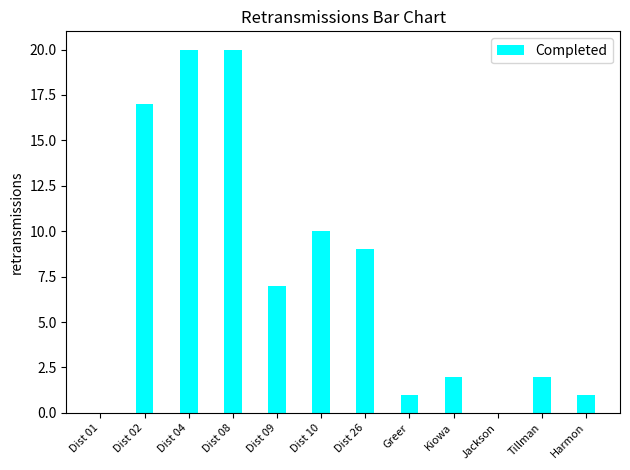

What is the change in value from Dist 01 to Tillman?

+2